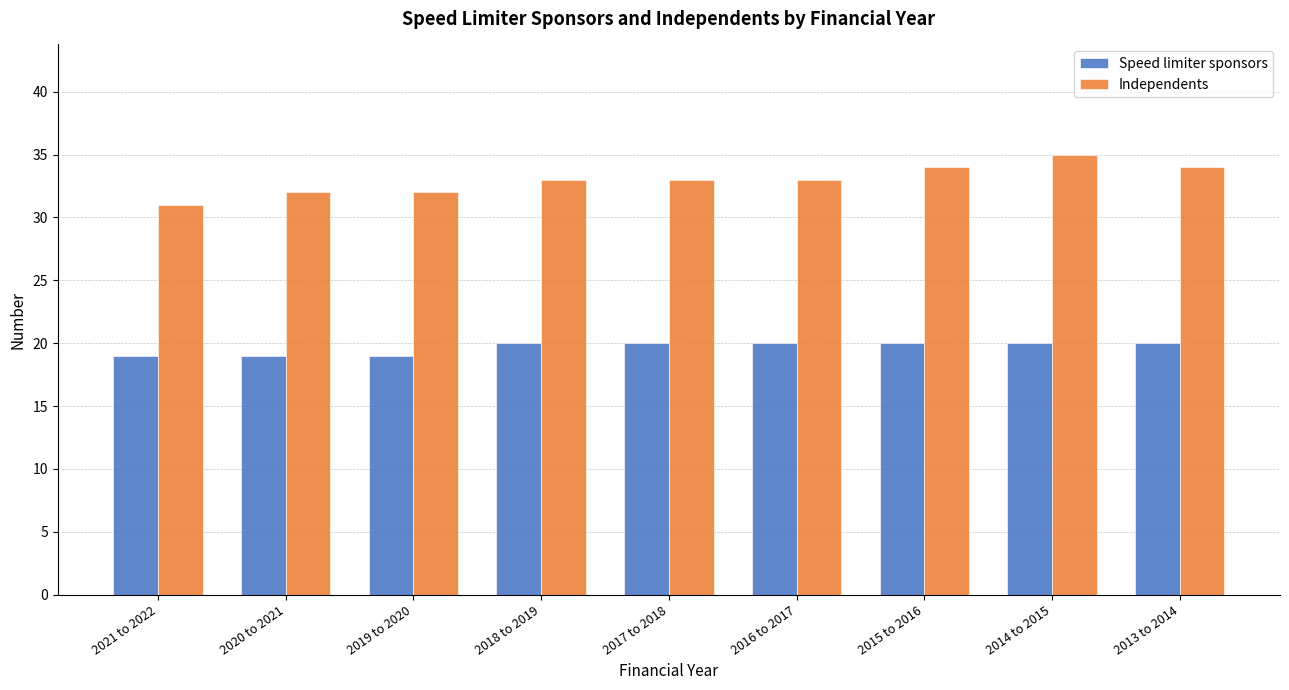

How many bars are there in each group?

2